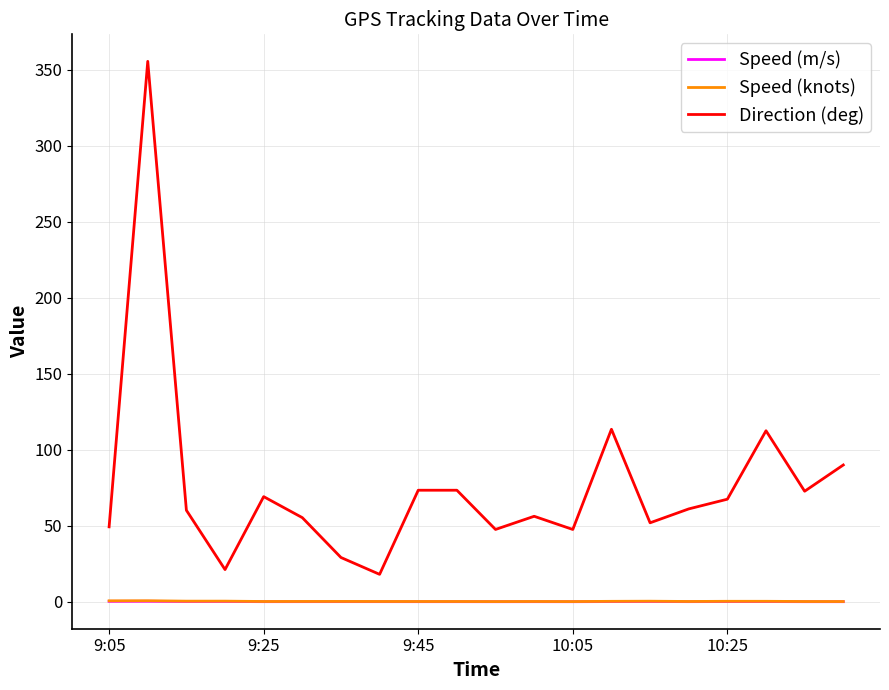

Which series has the widest spread of values?

Direction (deg)